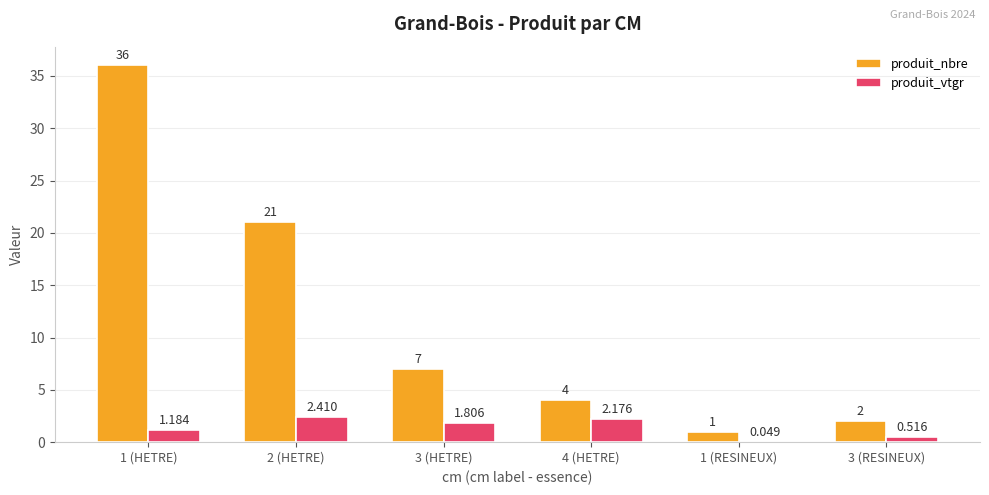

Where is produit_vtgr nearest to the value 1?

1 (HETRE)